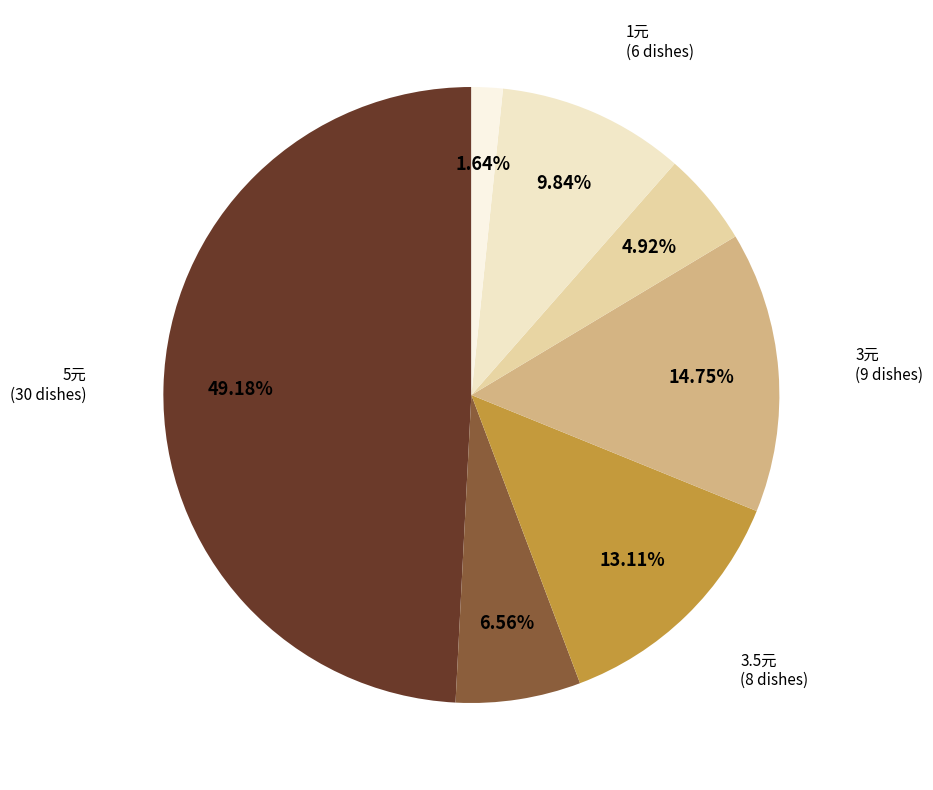

How many slices are in this pie chart?

7